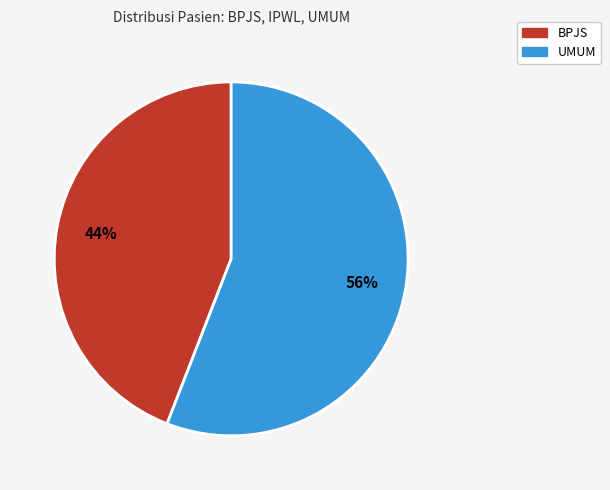

Is the sum of UMUM and BPJS greater than half?

Yes